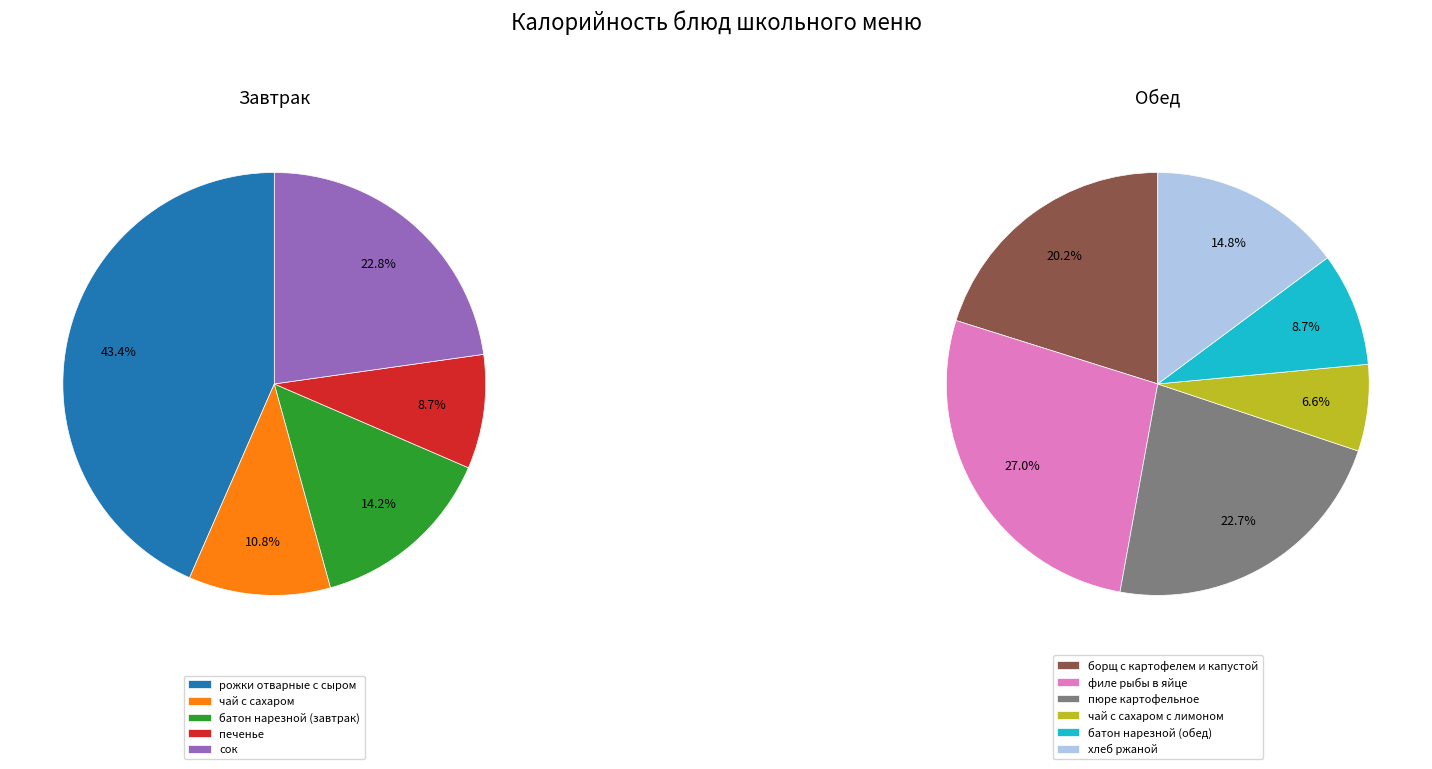

Is there any slice that represents more than half of the pie?

No